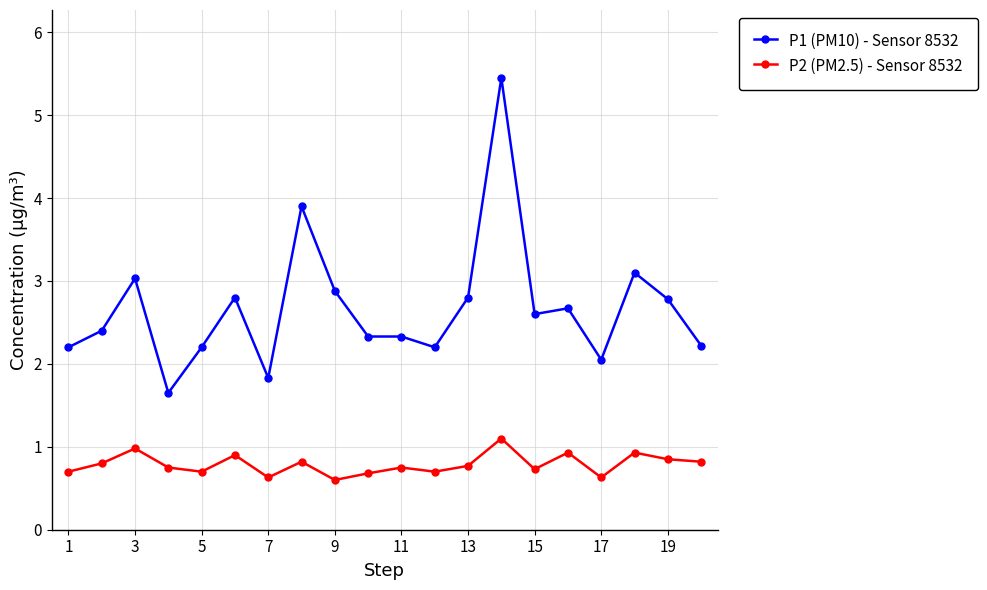

Which series has the widest spread of values?

P1 (PM10) - Sensor 8532